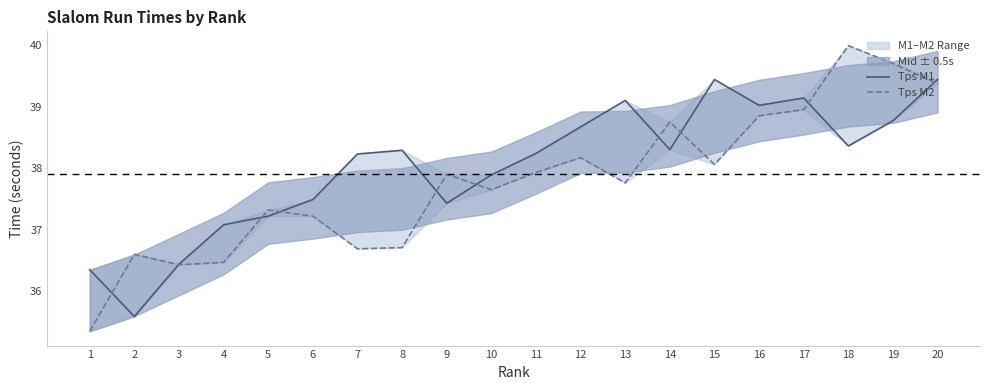

After their last crossing, which series has the higher values: Tps M2 or Tps M1?

Tps M1